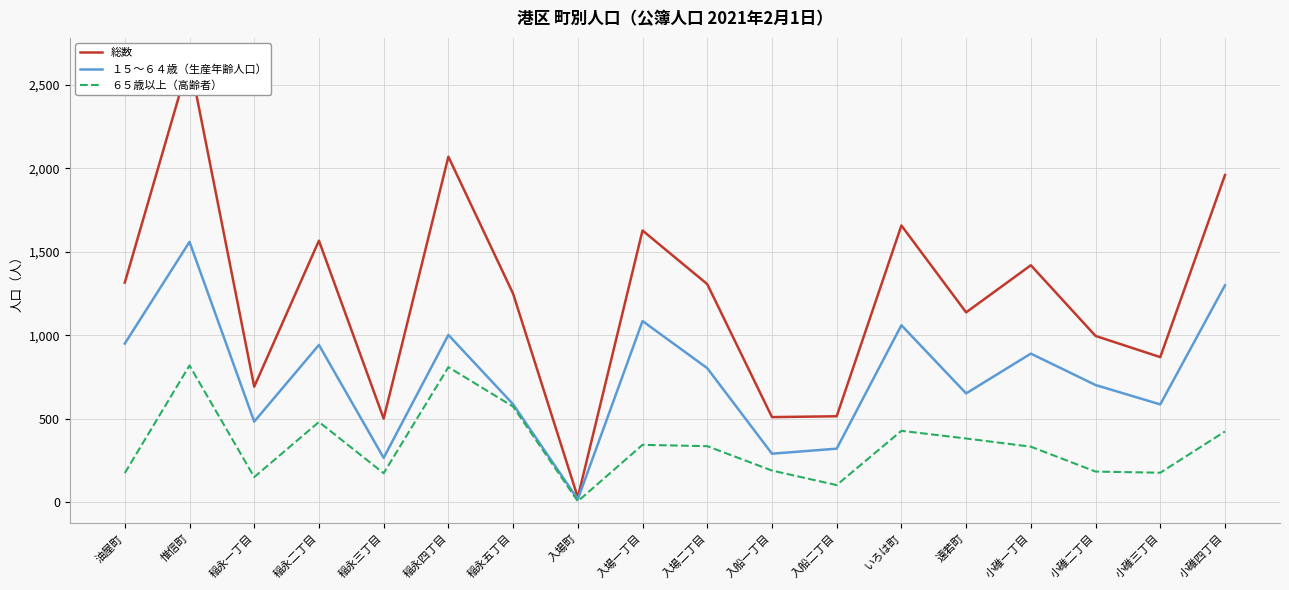

True or false: 総数 and ６５歳以上（高齢者） intersect in this chart.

False